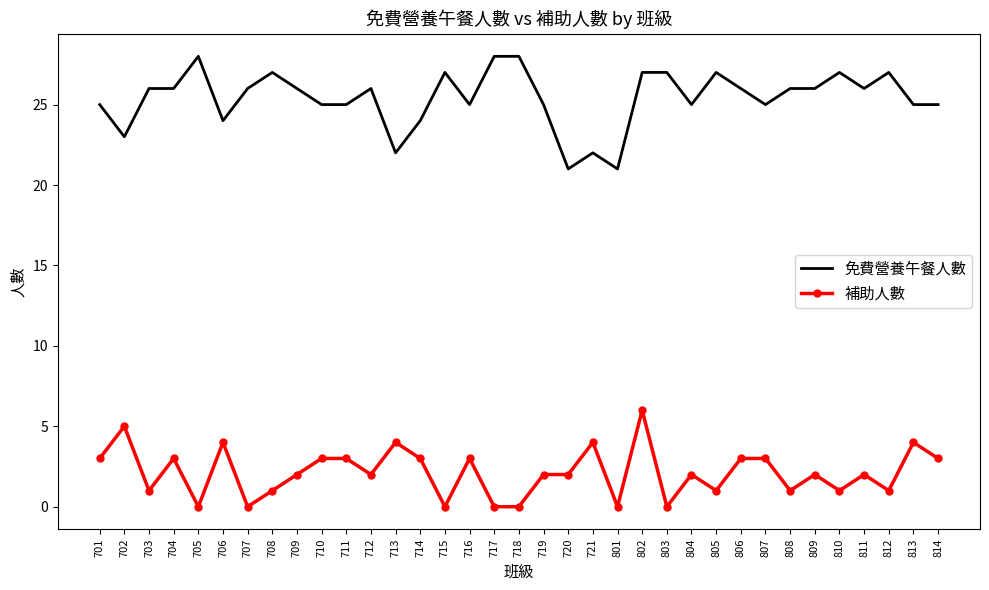

Which series has the largest total across all categories?

免費營養午餐人數